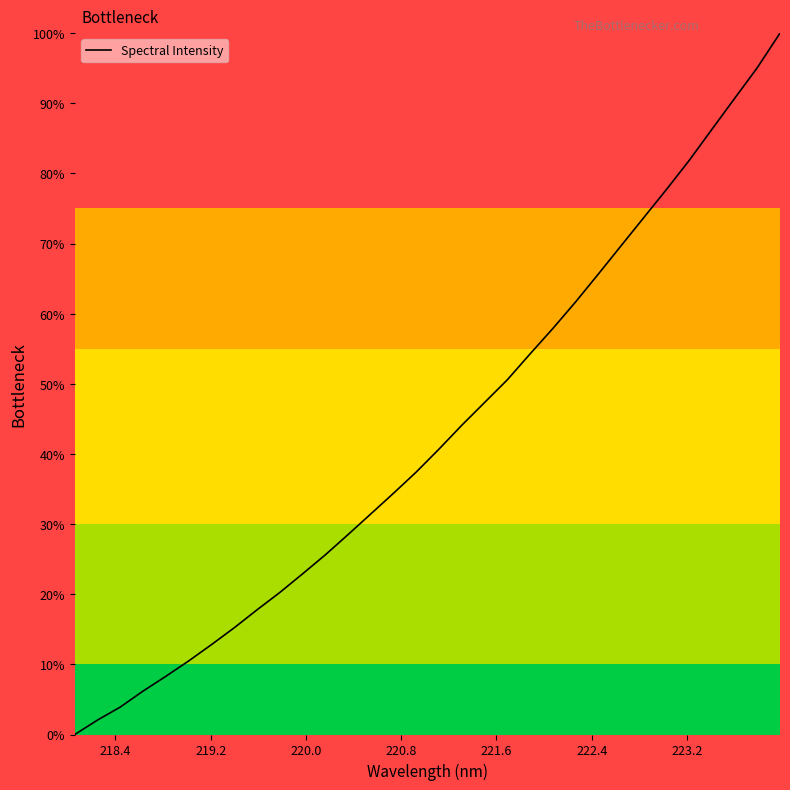

What is the maximum value shown in the chart?

100.0